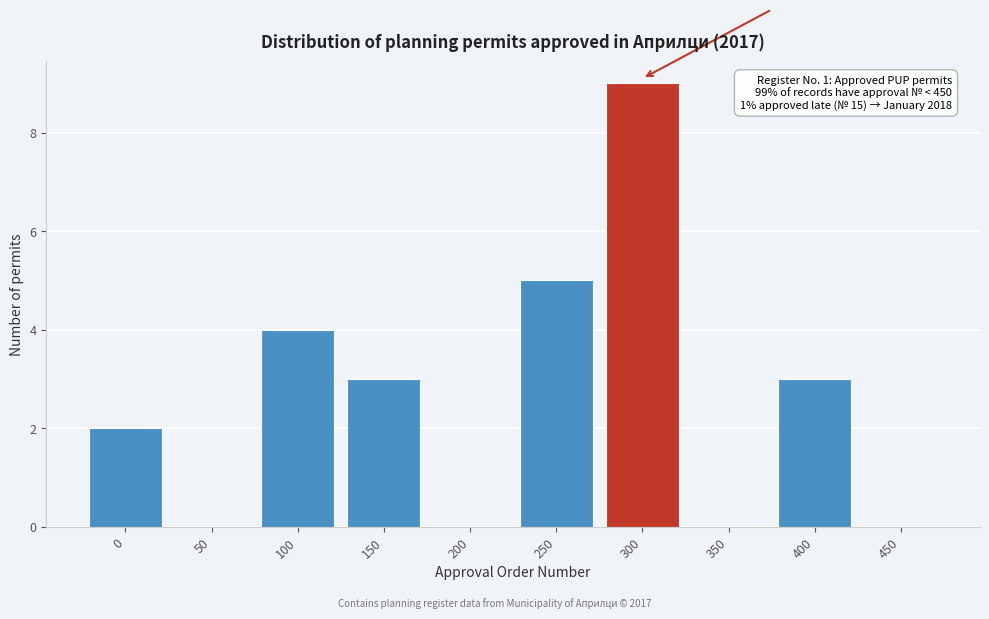

Read the value at 400.

3